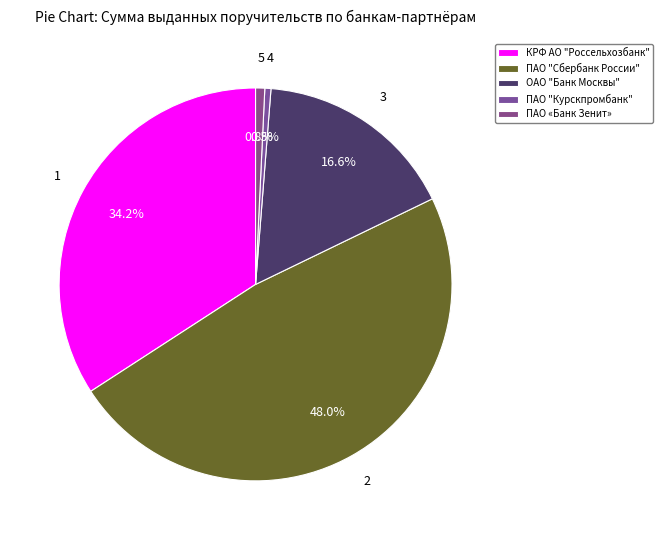

How many slices are in this pie chart?

5